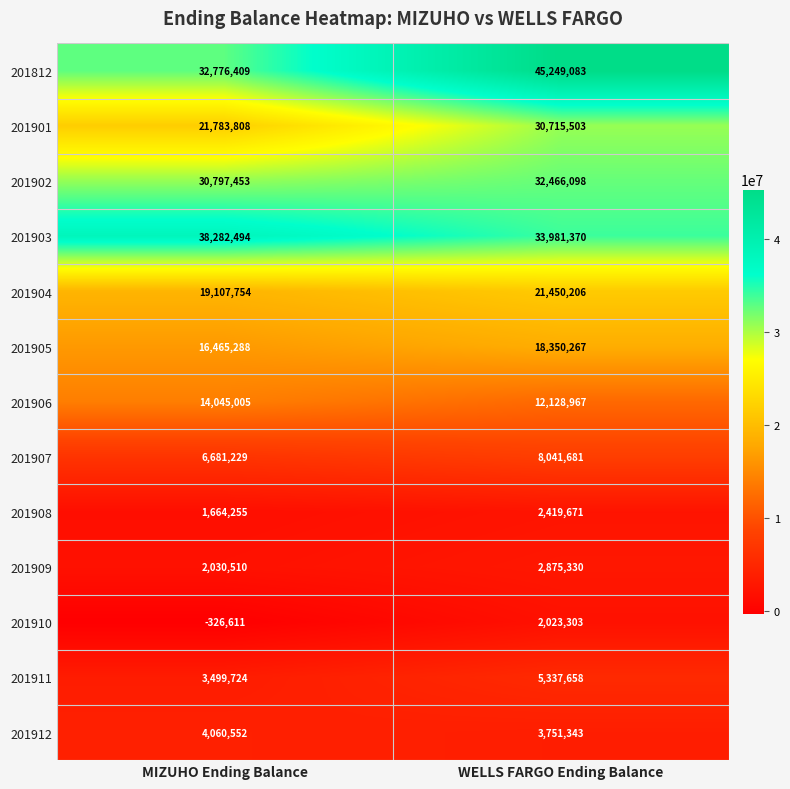

What value does the 201908 series have at MIZUHO Ending Balance, to the nearest 50?

1664250